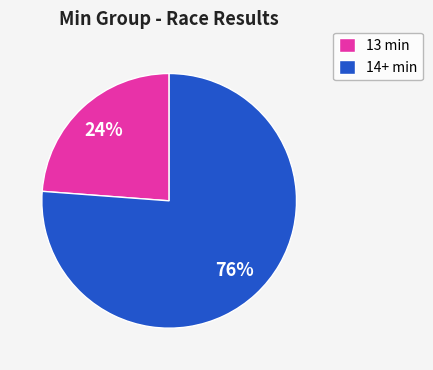

Does any single category account for the majority?

Yes